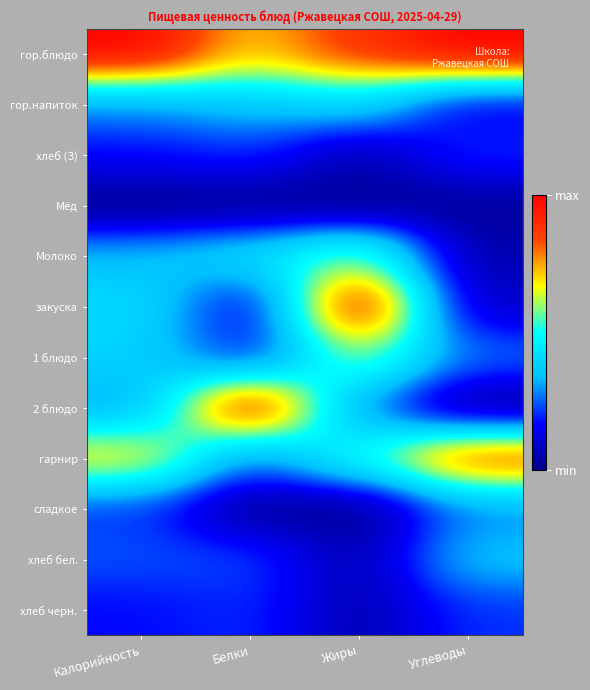

What is the spread (max minus min) of values at Калорийность?

1.0